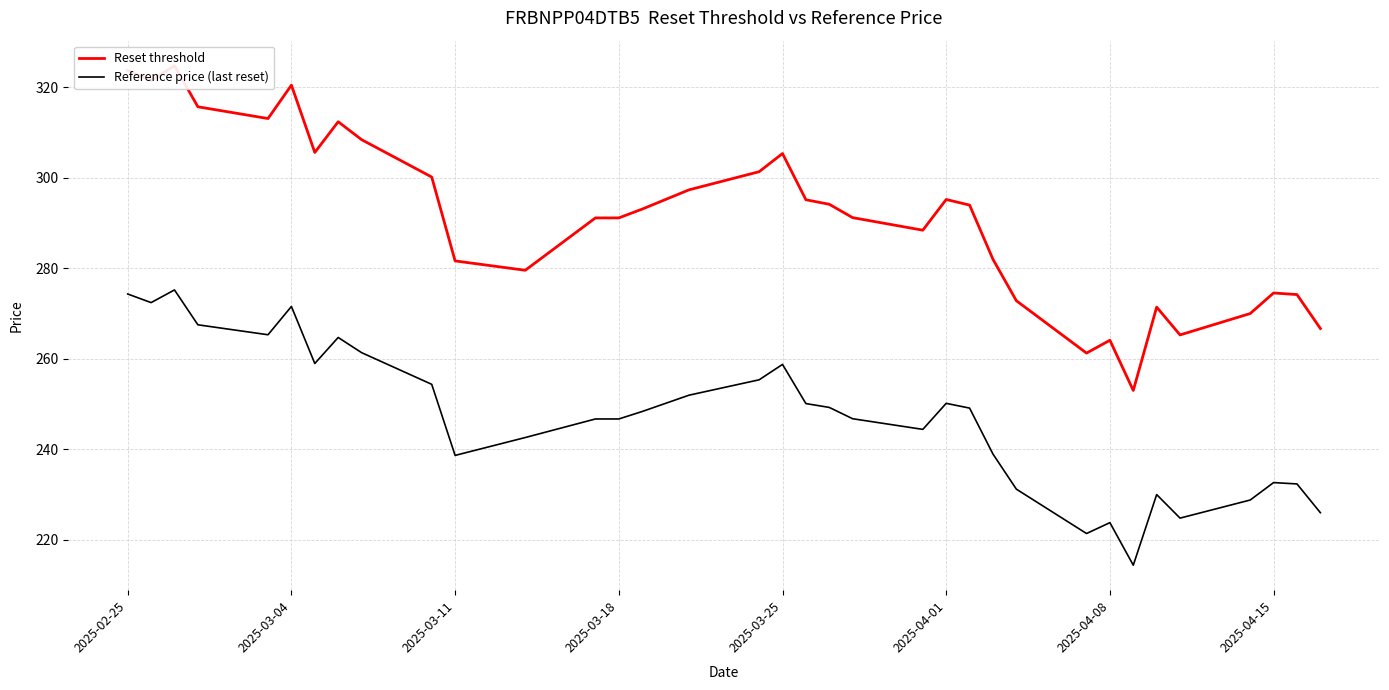

What is the highest value of the Reference price (last reset) series?

275.2